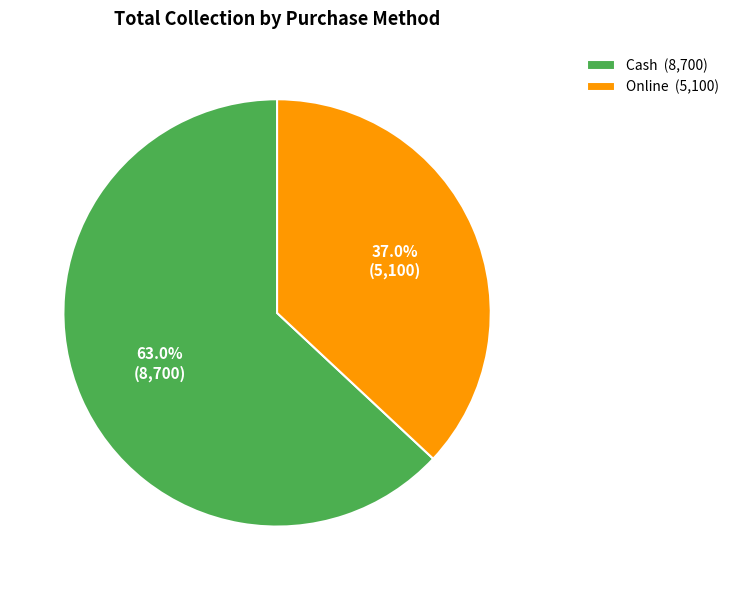

To the nearest percent, what is the difference between the largest and smallest slice percentages?

26%